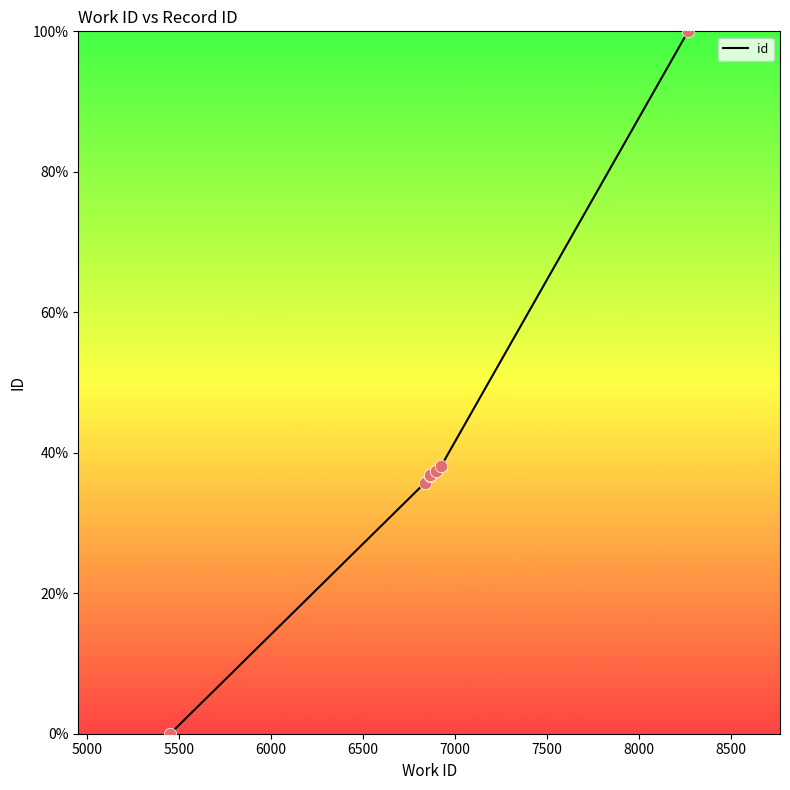

What is the average value?

40.7